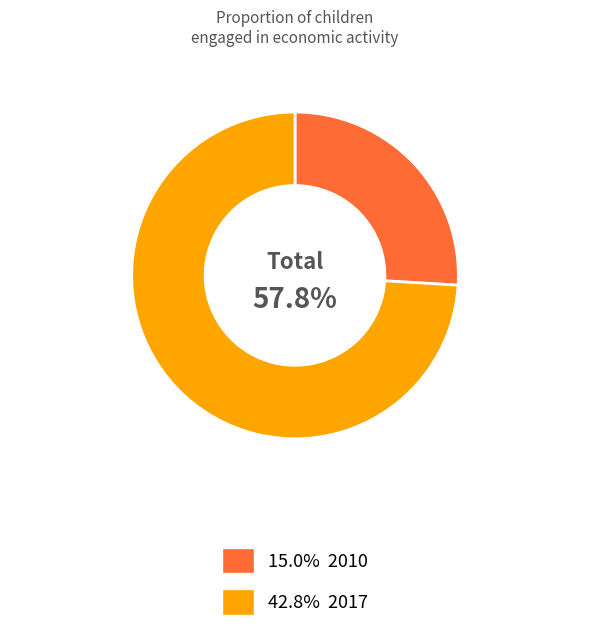

Does any single category account for the majority?

Yes